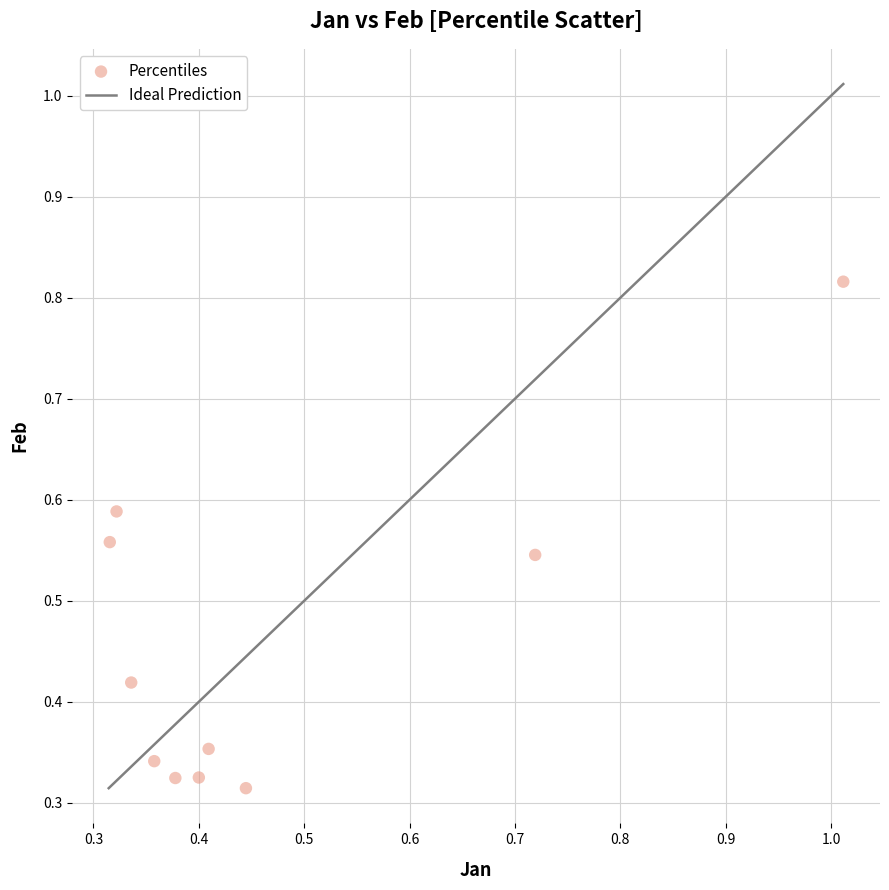

What is the range of X values (max minus min)?

0.7